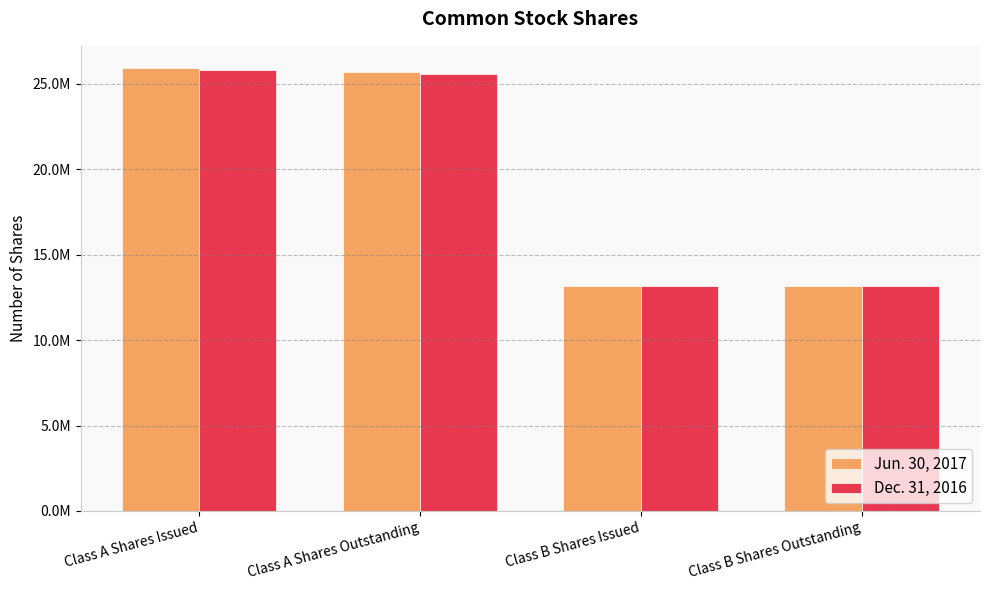

Is the value of Dec. 31, 2016 at Class B Shares Outstanding greater than the value of Jun. 30, 2017 at Class A Shares Issued?

No